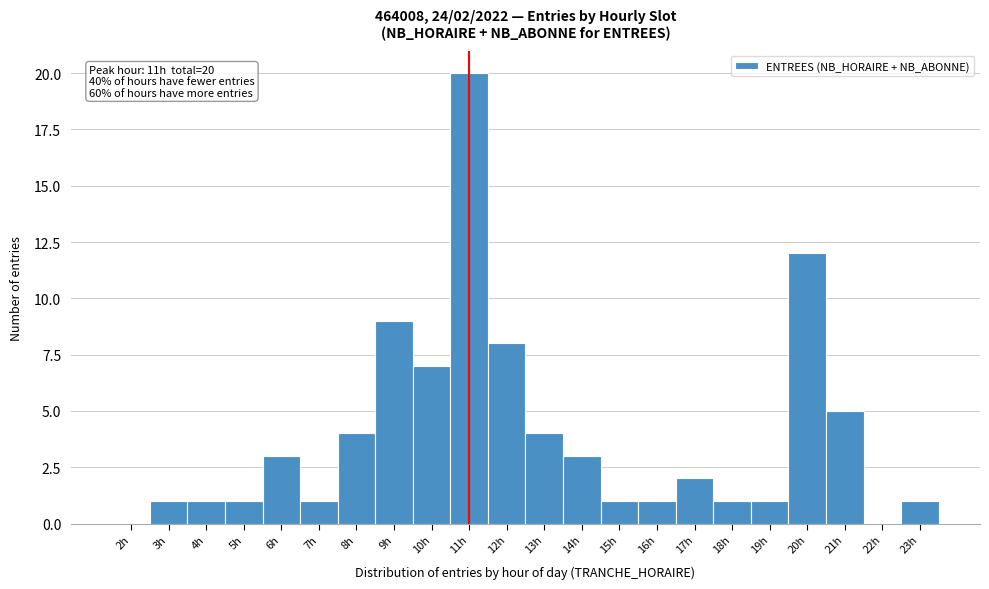

Which range on the x-axis has the tallest bar?

10.5 to 11.5